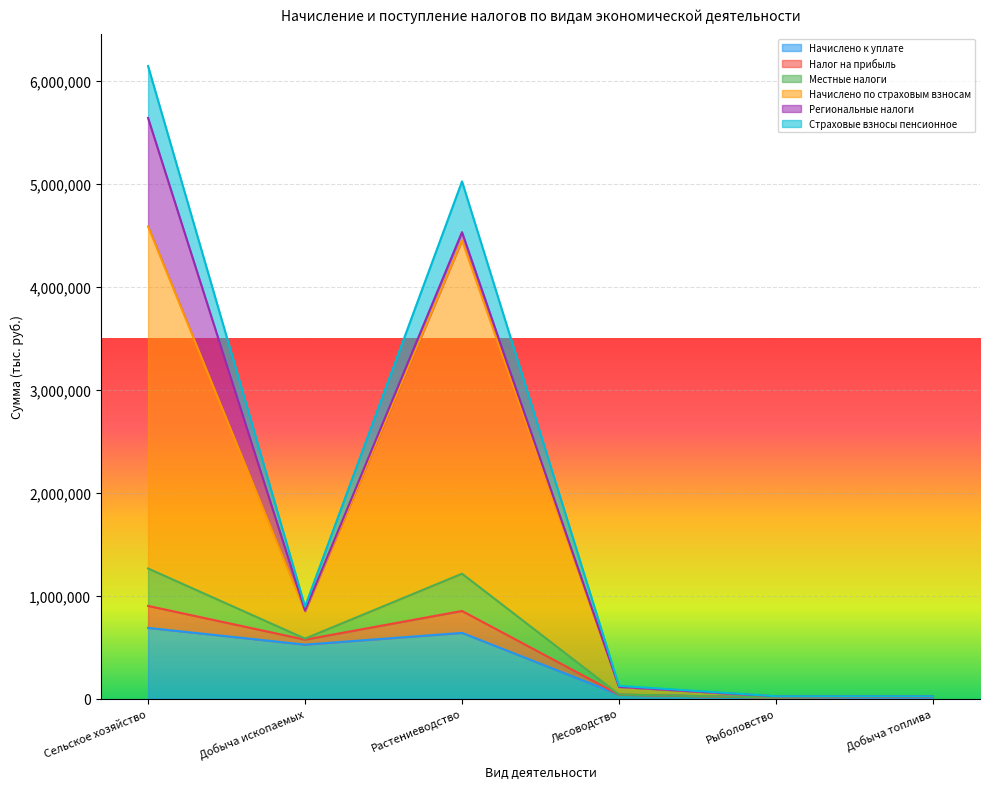

At which category is the sum across all series the highest?

Сельское хозяйство